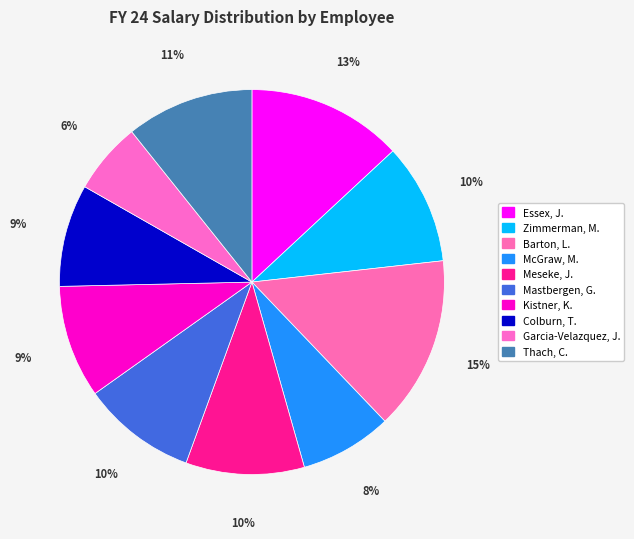

How many slices are in this pie chart?

10